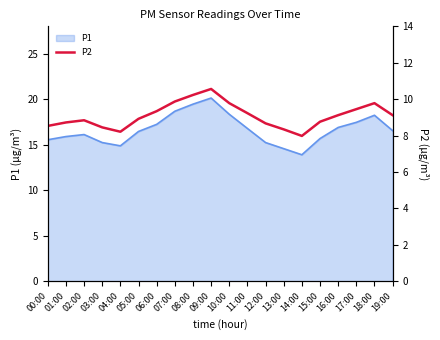

Between 18:00 and 02:00, which is larger?

18:00